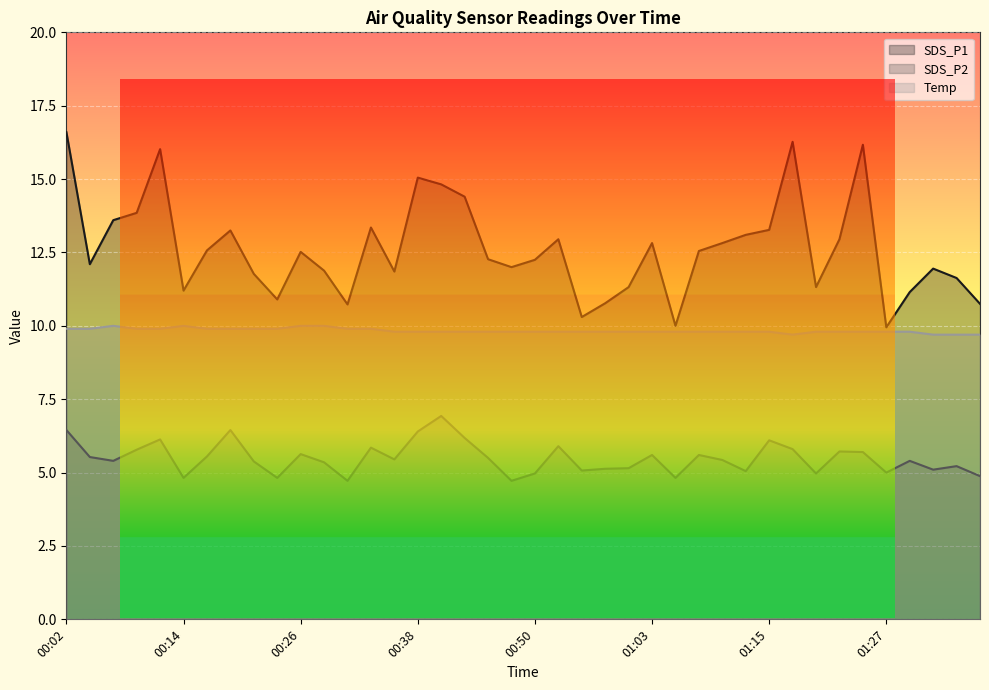

Is the value of SDS_P2 at 00:41 greater than the value of SDS_P1 at 01:12?

No